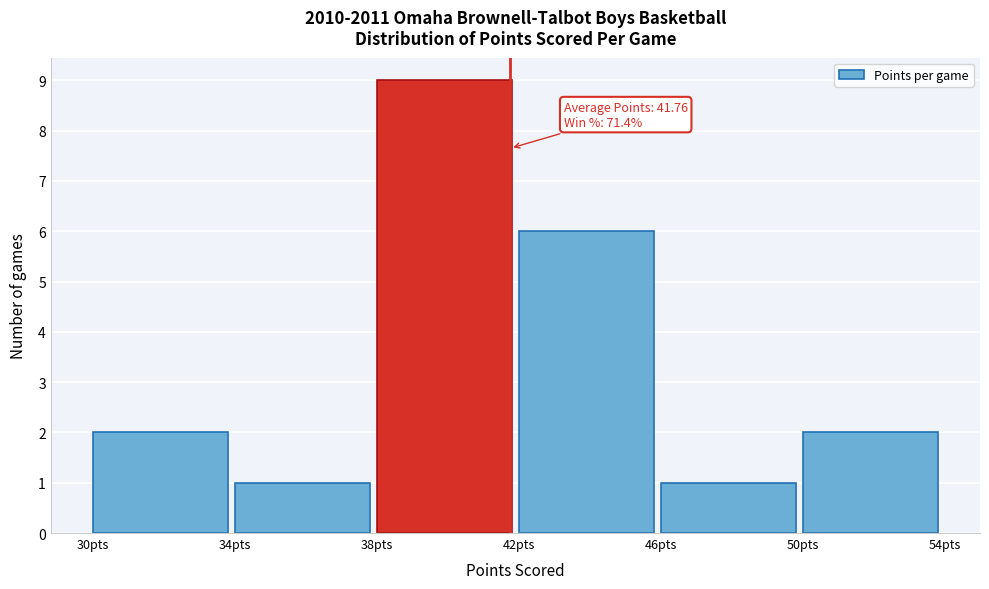

Over which range of the x-axis is the bar tallest?

38 to 42